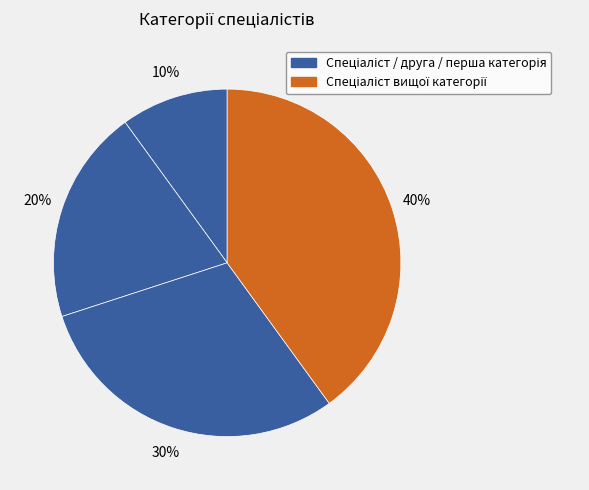

Does any single category account for the majority?

No